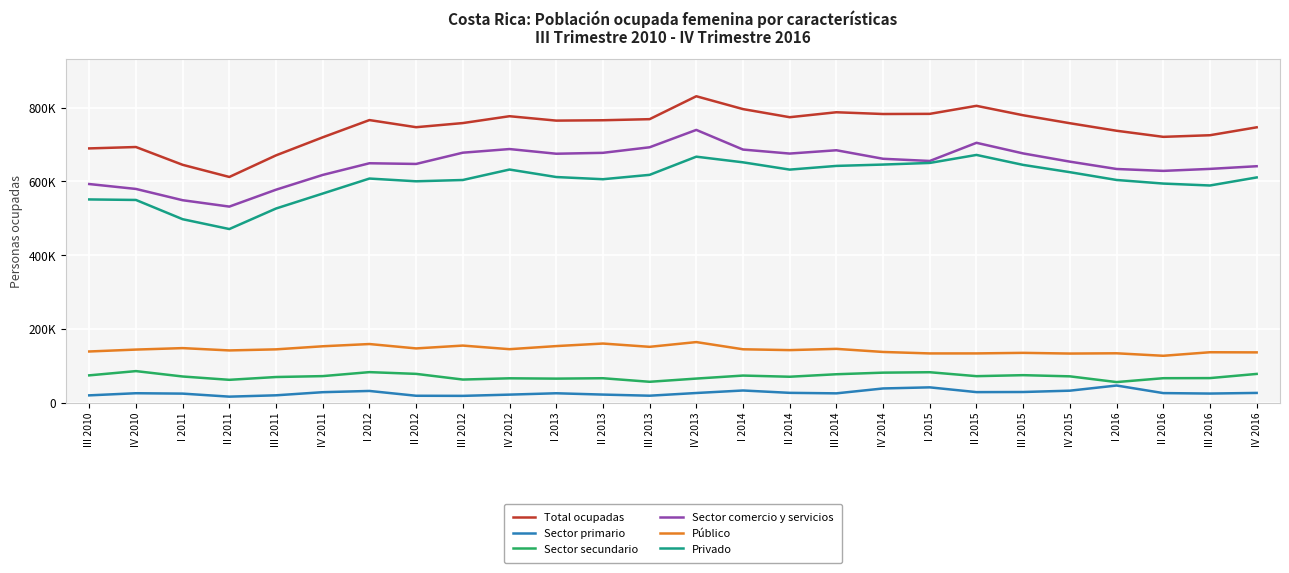

True or false: Total ocupadas and Sector primario cross at least once.

False